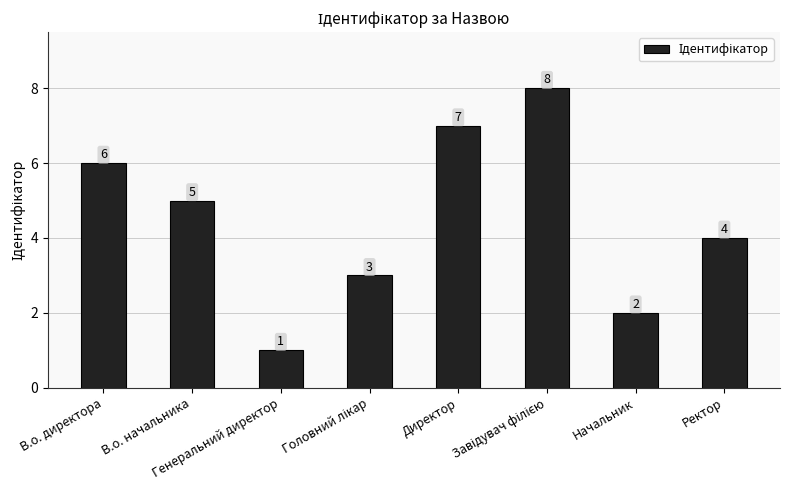

What is the difference between the maximum and minimum values?

7